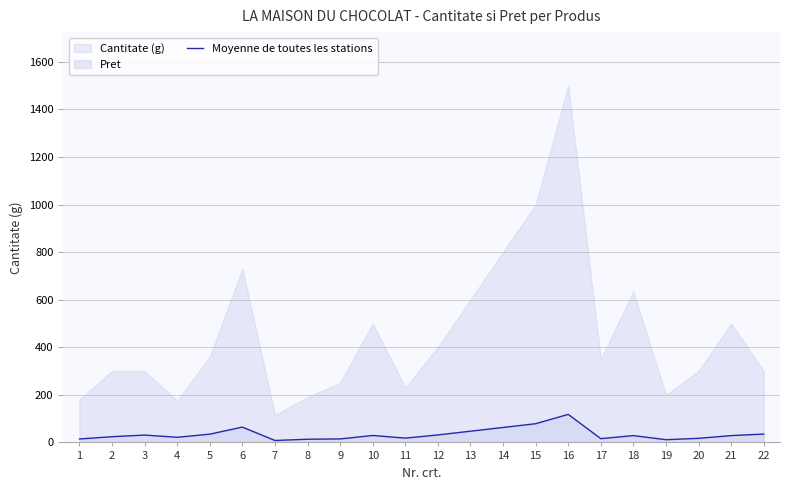

Reading left to right, extract all data points from this chart.

14.5	24.0	30.9	21.6	34.7	64.4	8.1	13.4	14.6	29.3	18.1	31.4	47.2	62.9	78.6	117.9	15.8	28.7	11.4	17.2	28.6	35.1